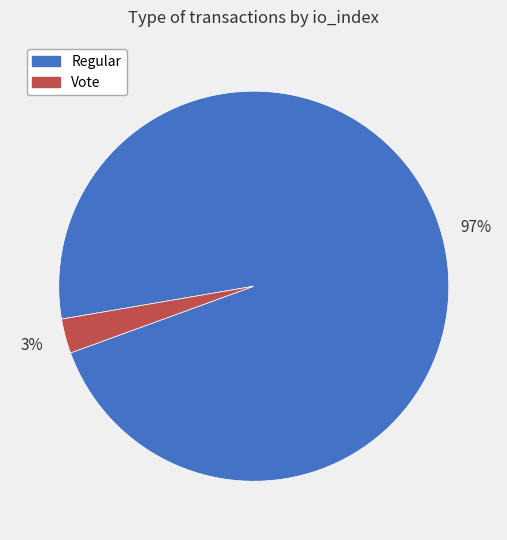

To the nearest percent, what is the difference between the largest and smallest slice percentages?

94%